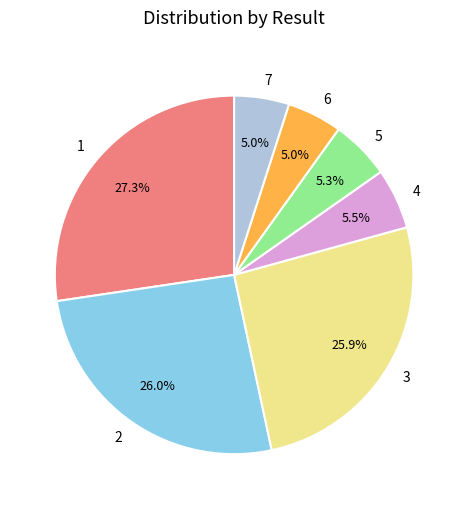

Approximately how many times larger is the value at 5 compared to 6?

1.1